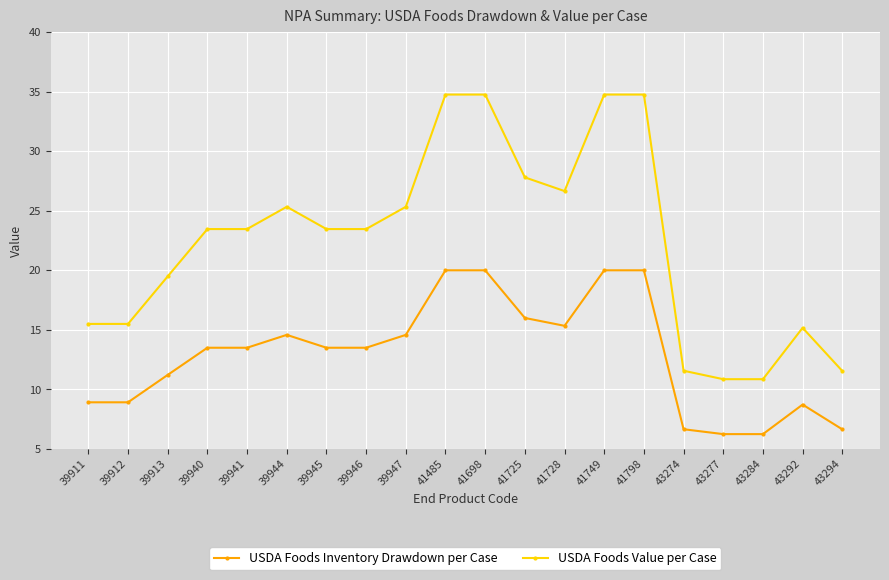

What is the greatest value displayed?

34.8